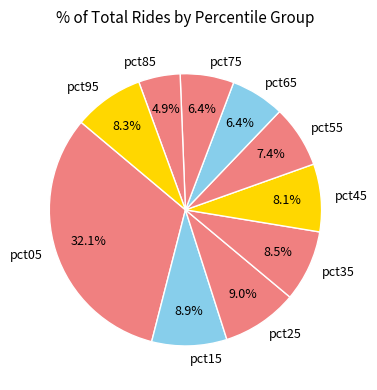

To the nearest percent, what is the average slice percentage?

10%